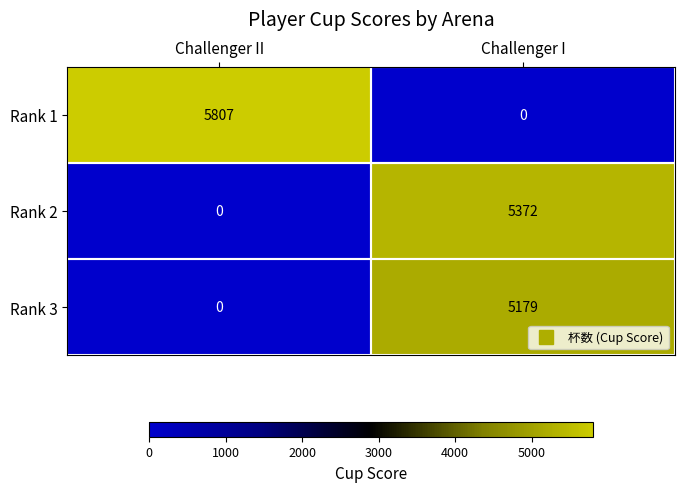

Which category has the highest value across all series?

Challenger II